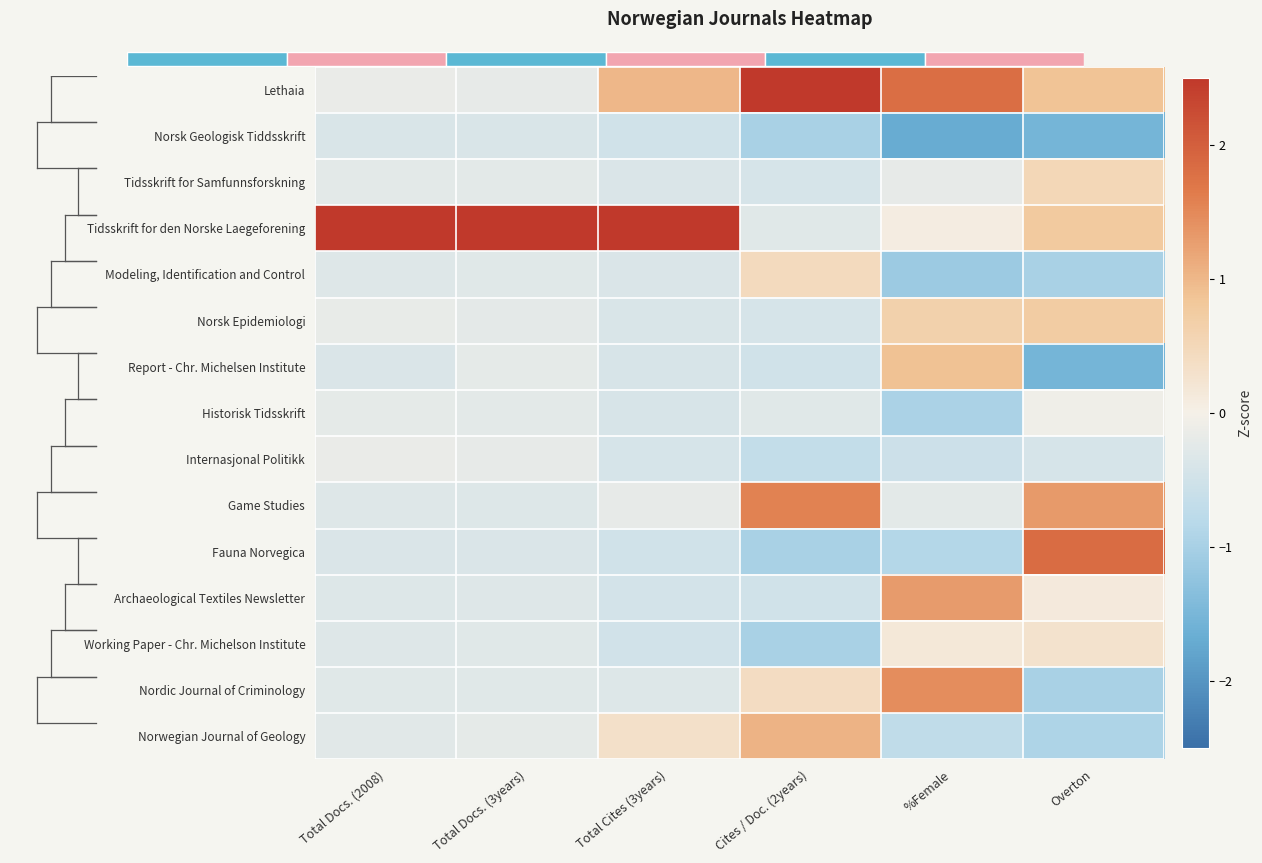

The Internasjonal Politikk series shows -0.1 at Total Docs. (2008). True or false?

True